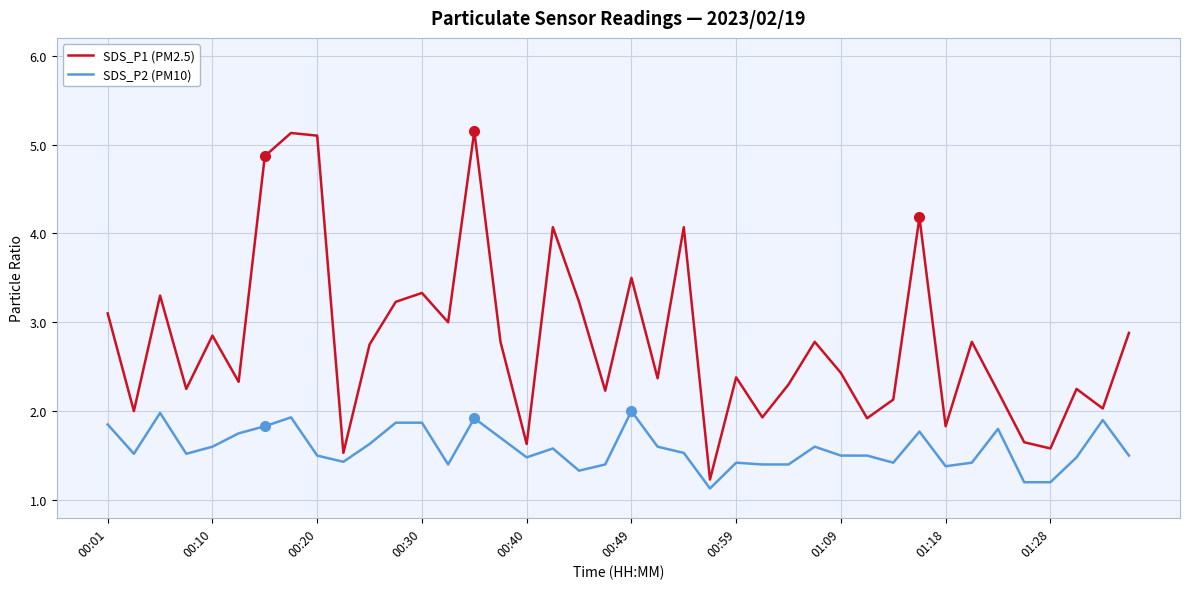

Which series has the widest spread of values?

SDS_P1 (PM2.5)